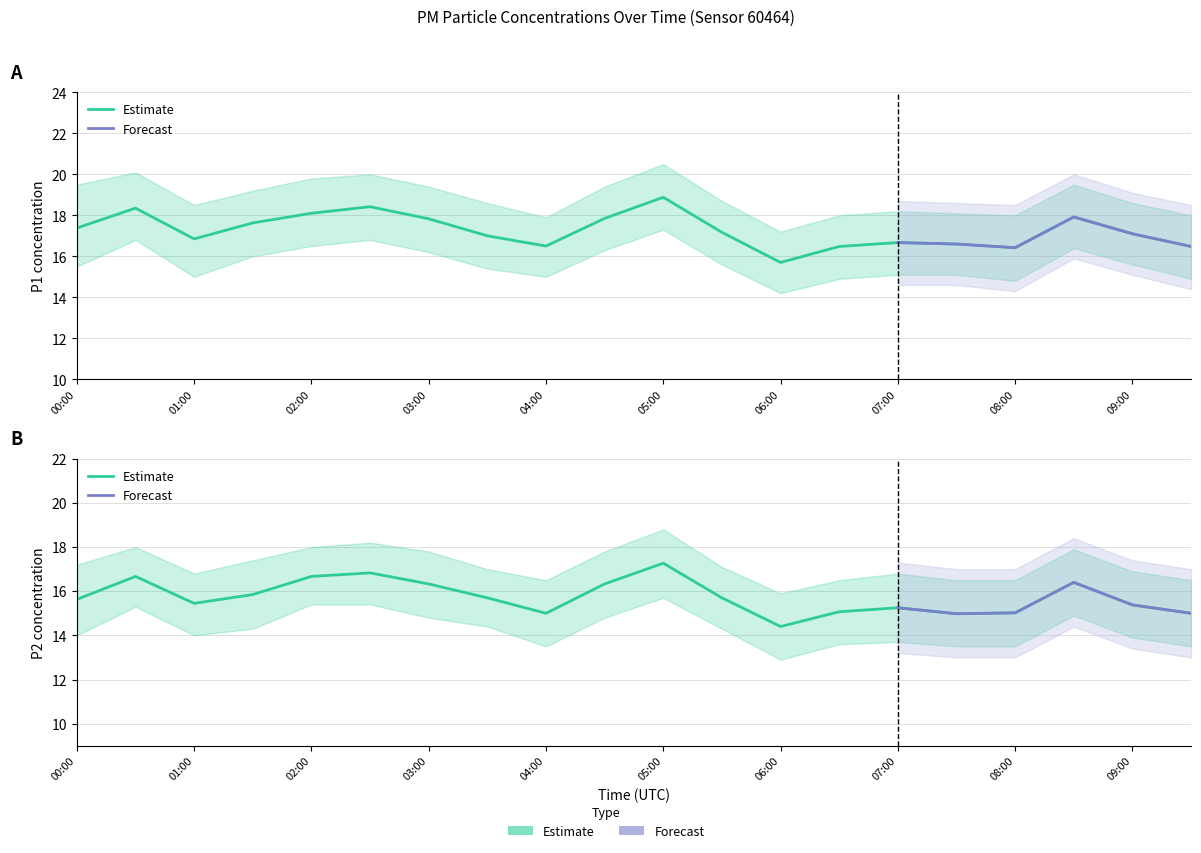

What is the sum of the P1 values at 05:30 and 07:00?

33.8